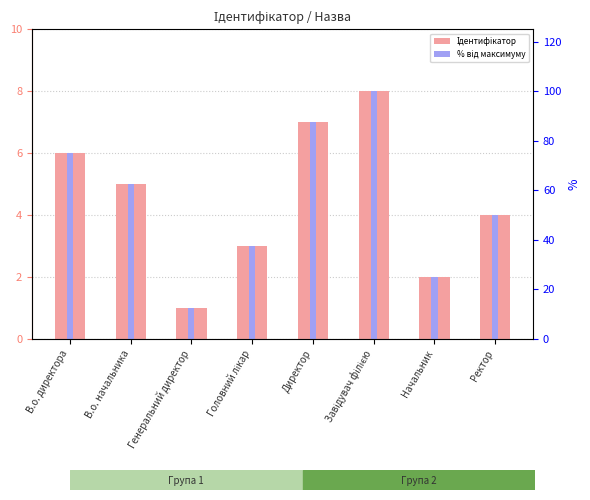

Which category has the highest value in the % від максимуму series?

Завідувач філією